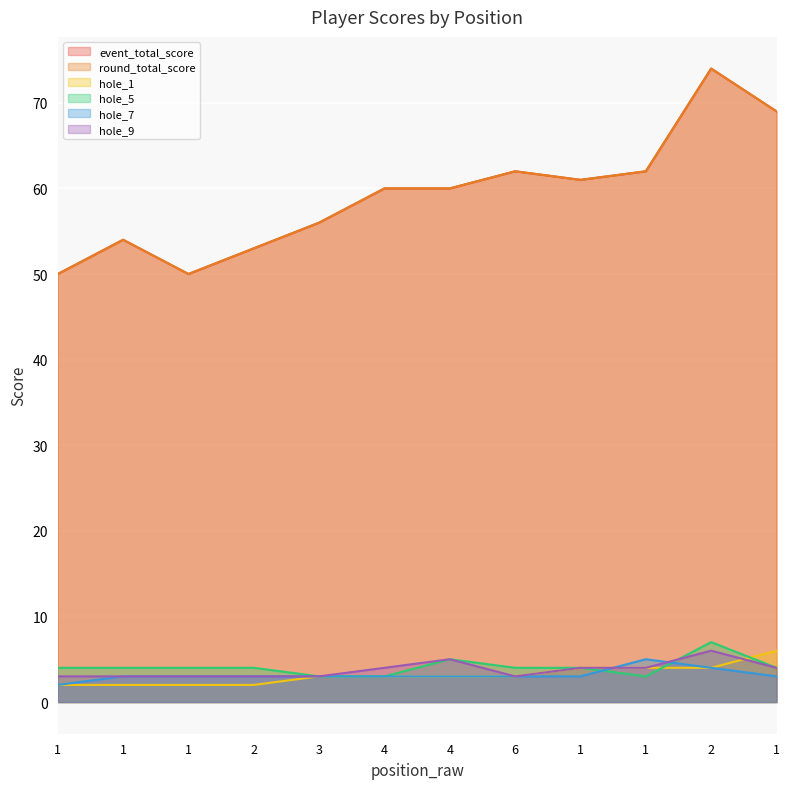

What is the maximum value for hole_1?

6